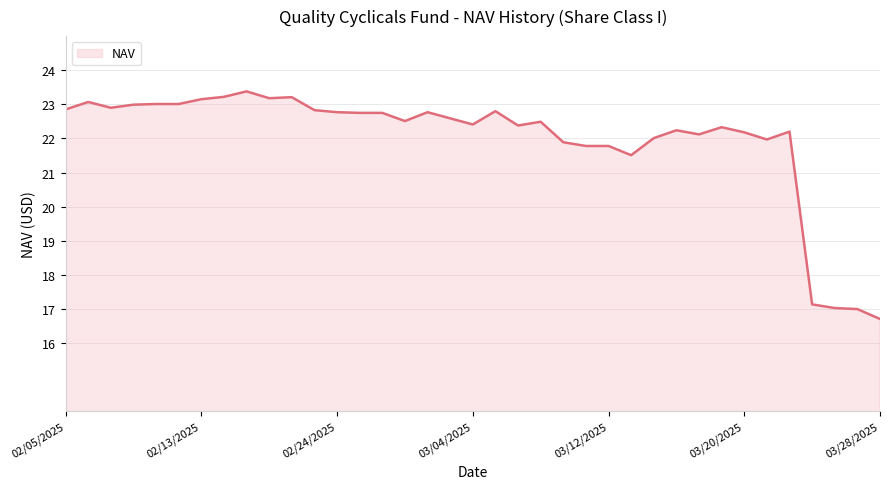

What is the greatest value displayed?

23.4